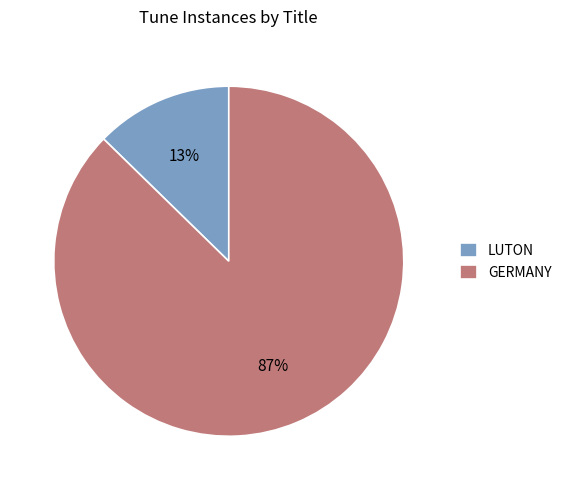

Rank the categories by value from lowest to highest.

LUTON, GERMANY